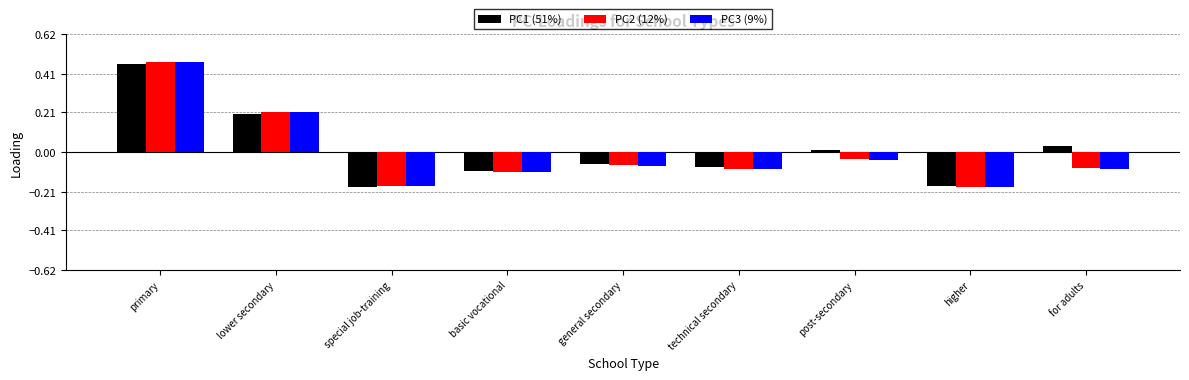

At how many categories does at least one series exceed 0?

4